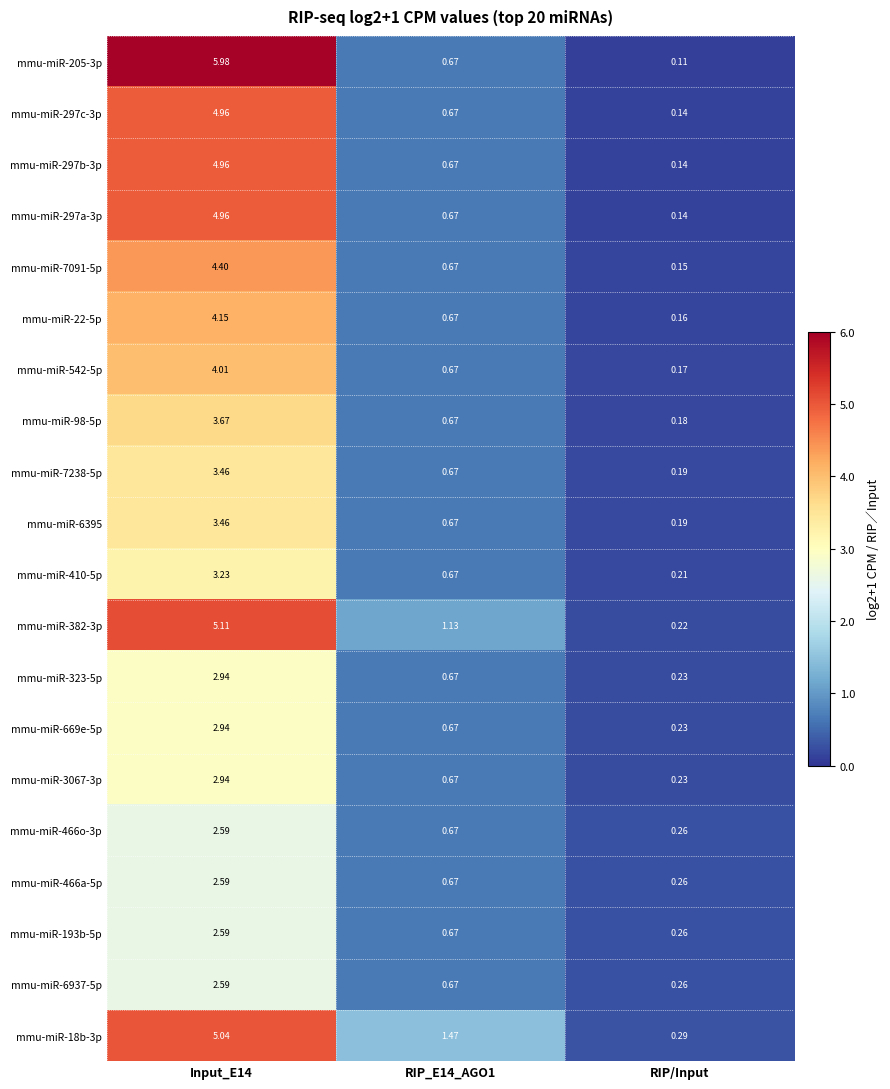

At which category does the chart reach its minimum across all series?

RIP/Input